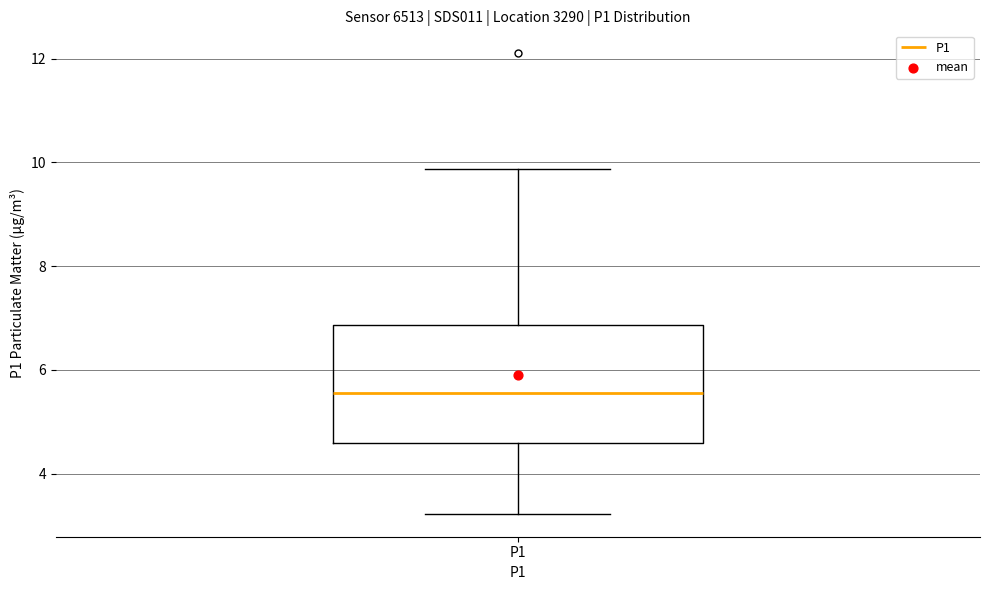

Transcribe this box plot: give where the median line is, the range the box spans, and where the two whiskers end, as read against the y-axis. The values are not printed on the chart, so give them approximately, as read against the axis.

median 5.6, box 4.6 to 6.8, whiskers 3.2 to 9.8